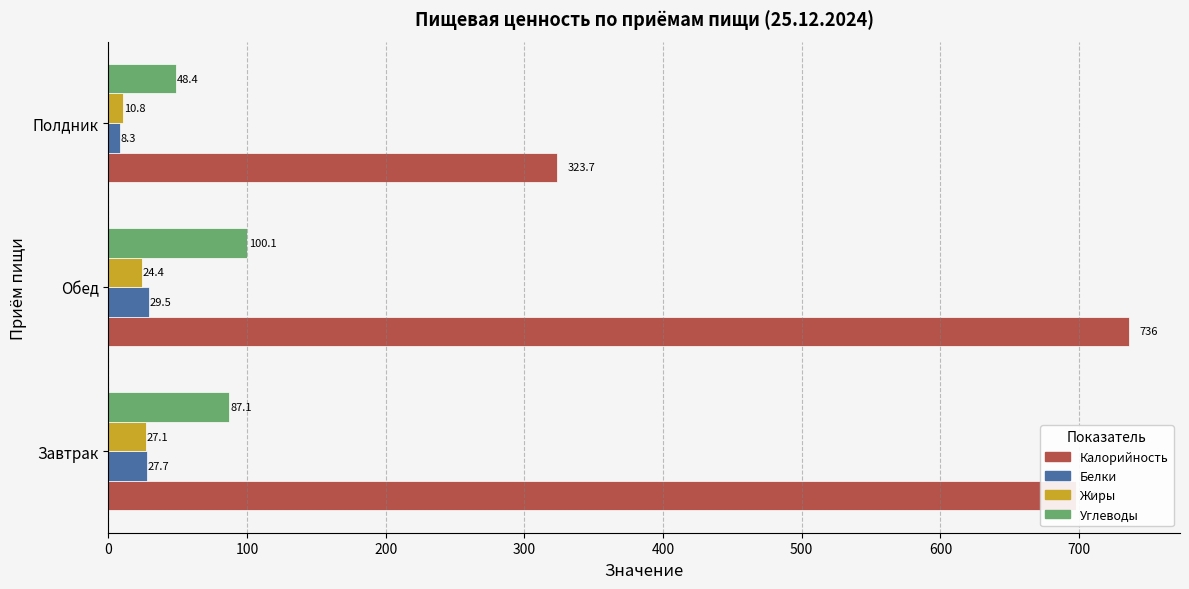

List the labels in order of Калорийность value, largest first.

Обед, Завтрак, Полдник